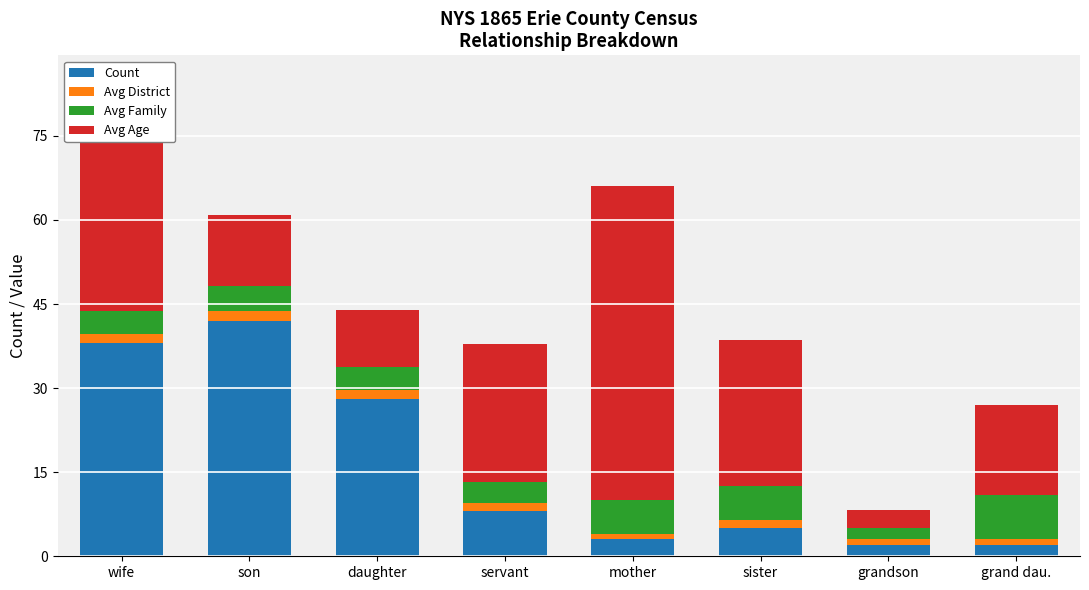

What are all the series names shown in the legend?

Count, Avg District, Avg Family, Avg Age